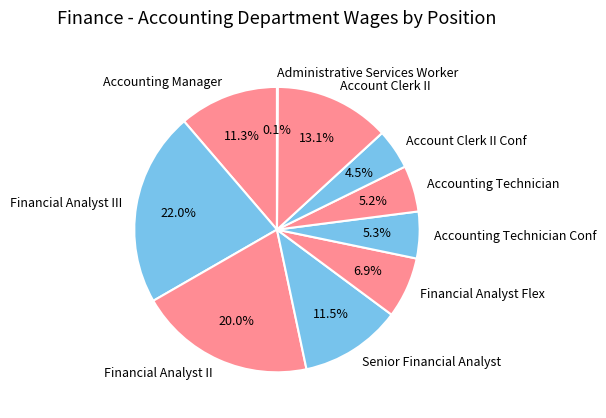

Which has a higher value, Account Clerk II or Account Clerk II Conf?

Account Clerk II